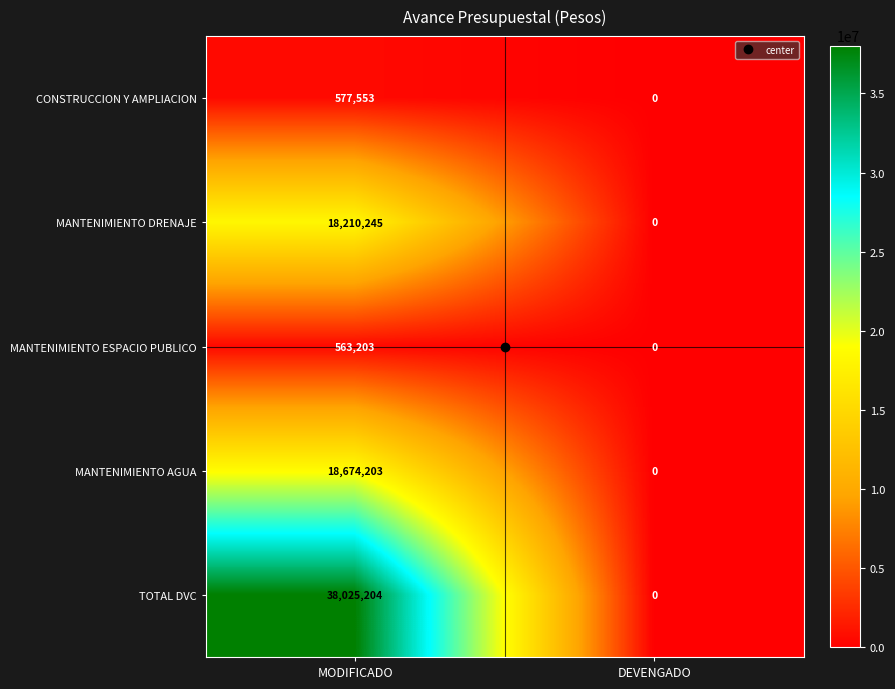

True or false: CONSTRUCCION Y AMPLIACION has a value of 367944 at DEVENGADO.

False